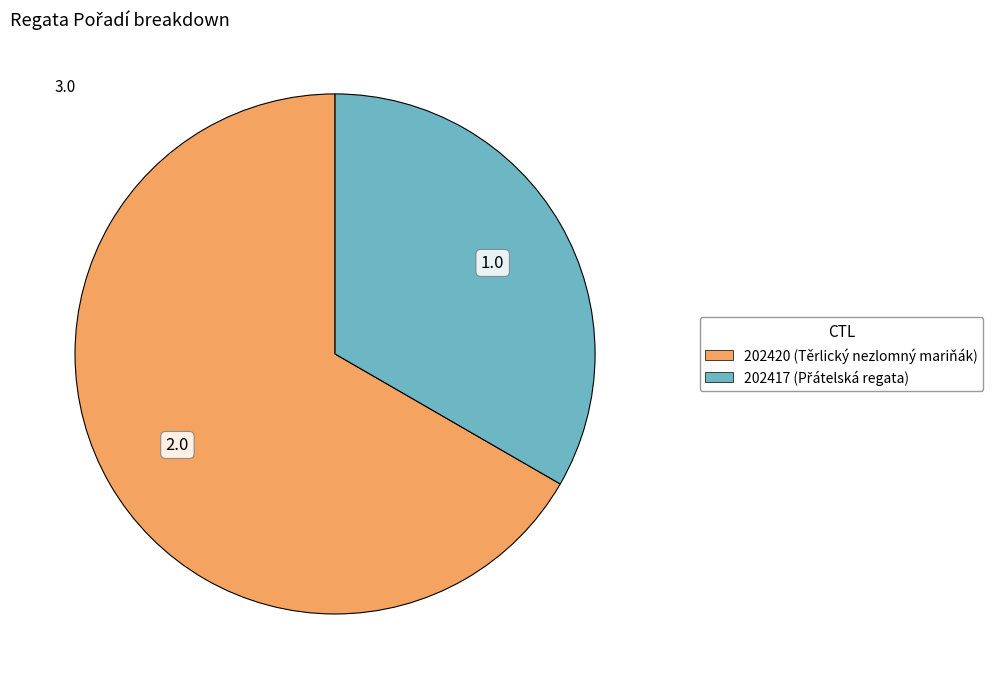

Approximately how many times larger is the value at 202420 compared to 202417?

2.0